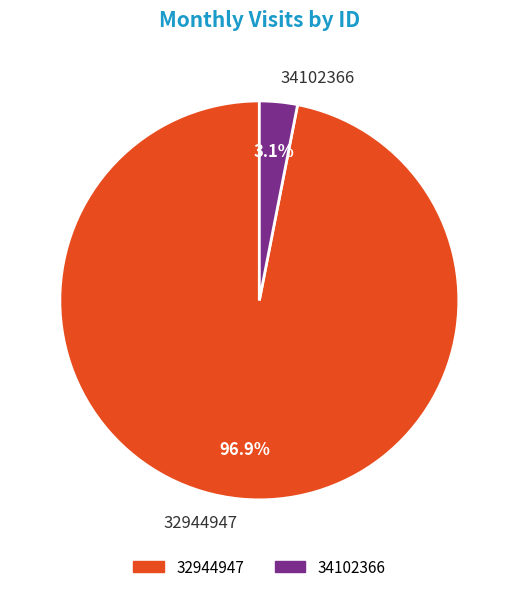

To the nearest percent, what is the difference between the largest and smallest slice percentages?

94%